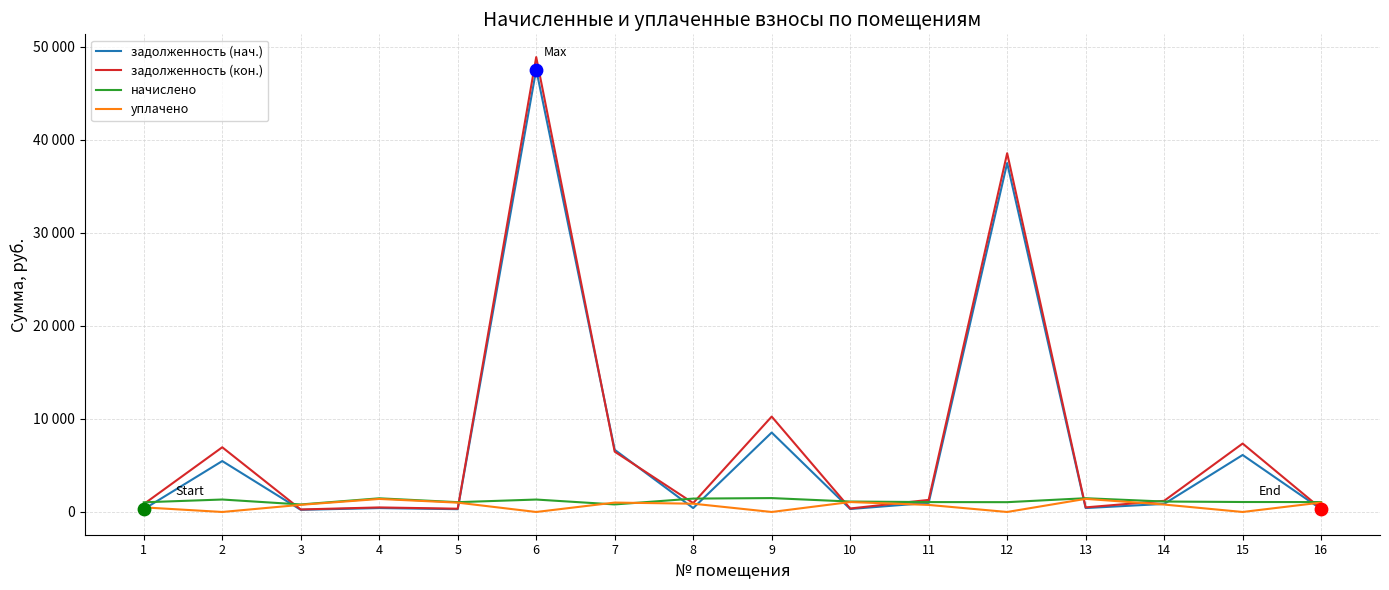

What is the total value across all series at 2?

13771.2